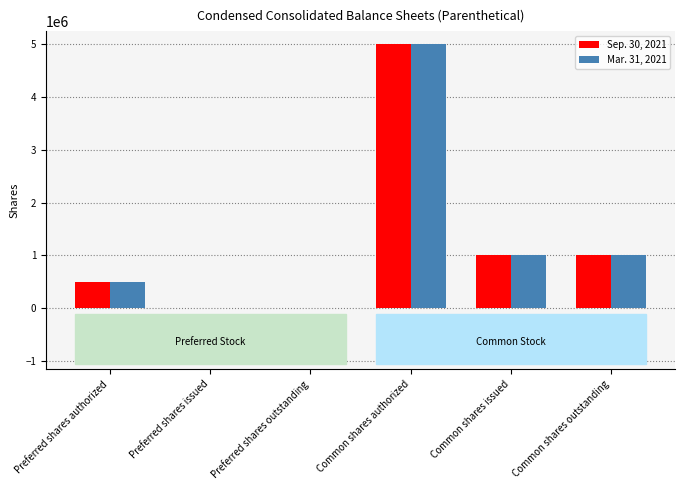

The Sep. 30, 2021 series shows 0 at Preferred shares outstanding. True or false?

True